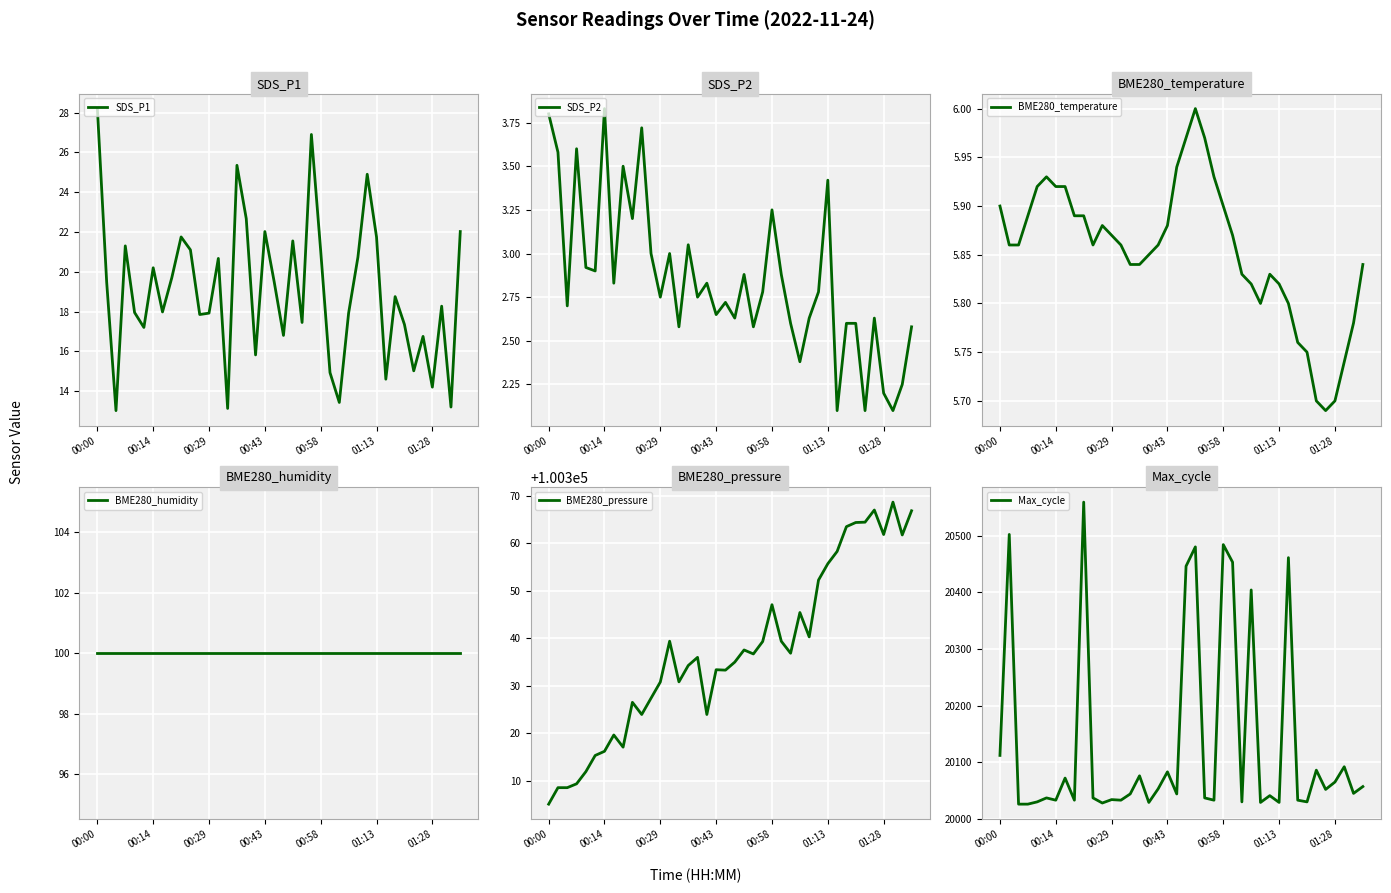

Count the number of data series in this chart.

6